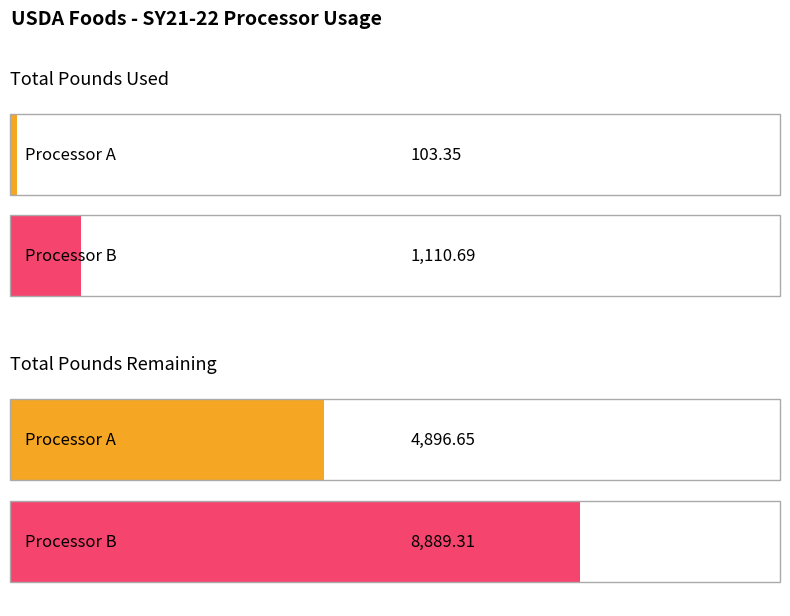

What is the value of the Total Pounds Used bar at the 2nd from the left?

1110.7